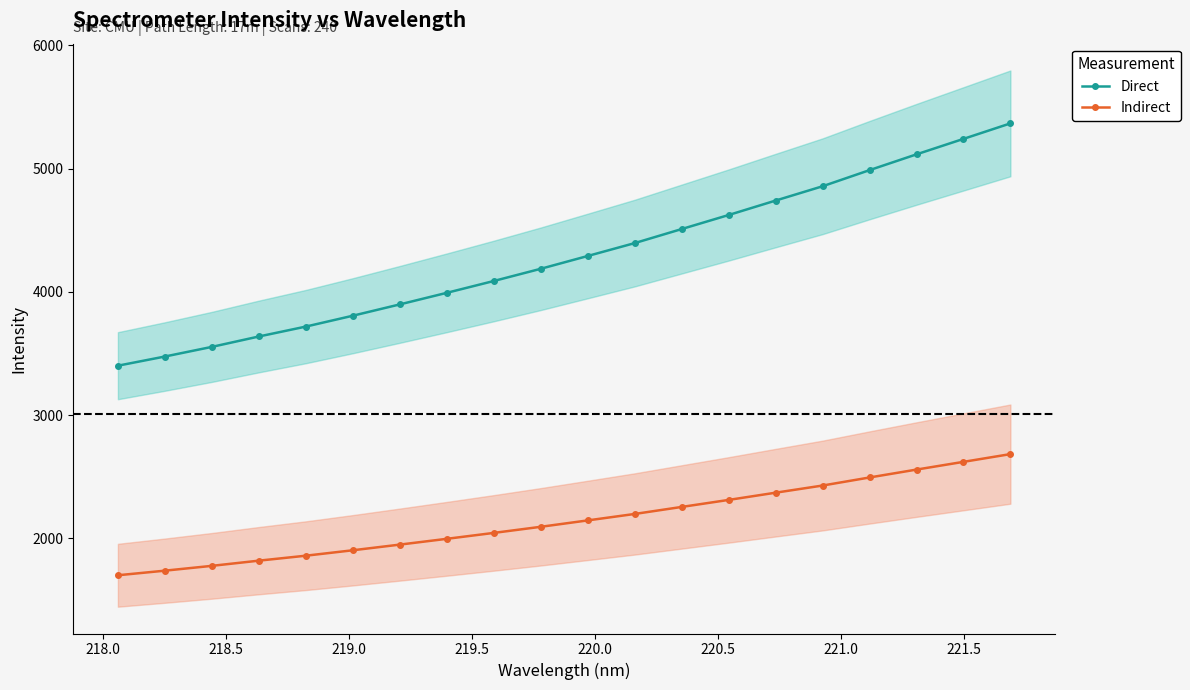

What is the average value of the Direct series?

4294.1